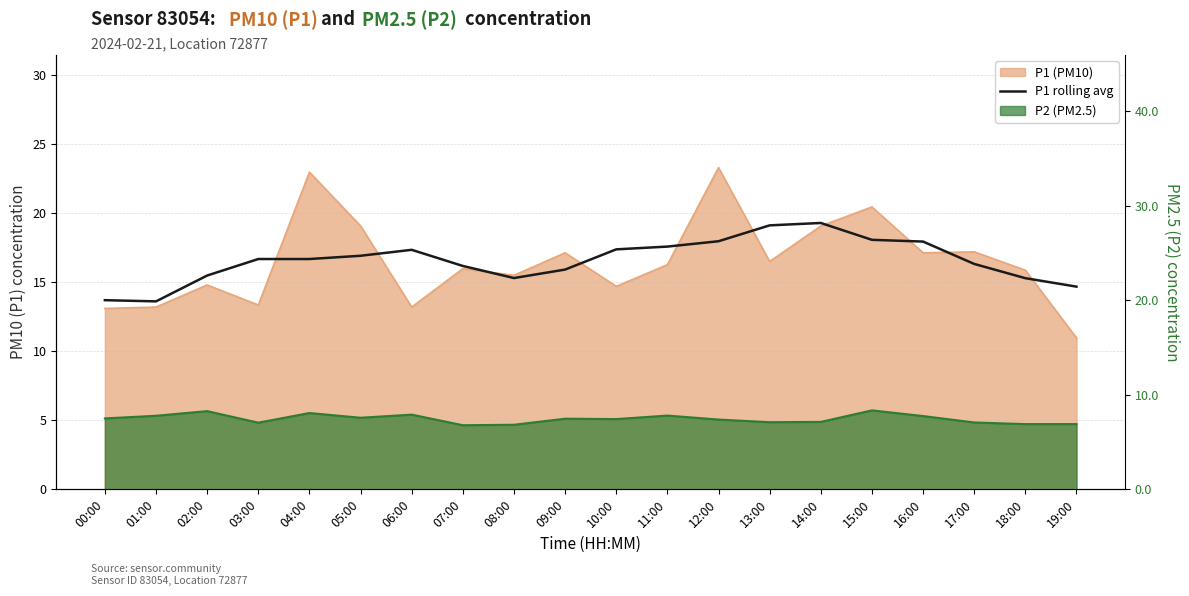

What is the sum of all values?

331.5